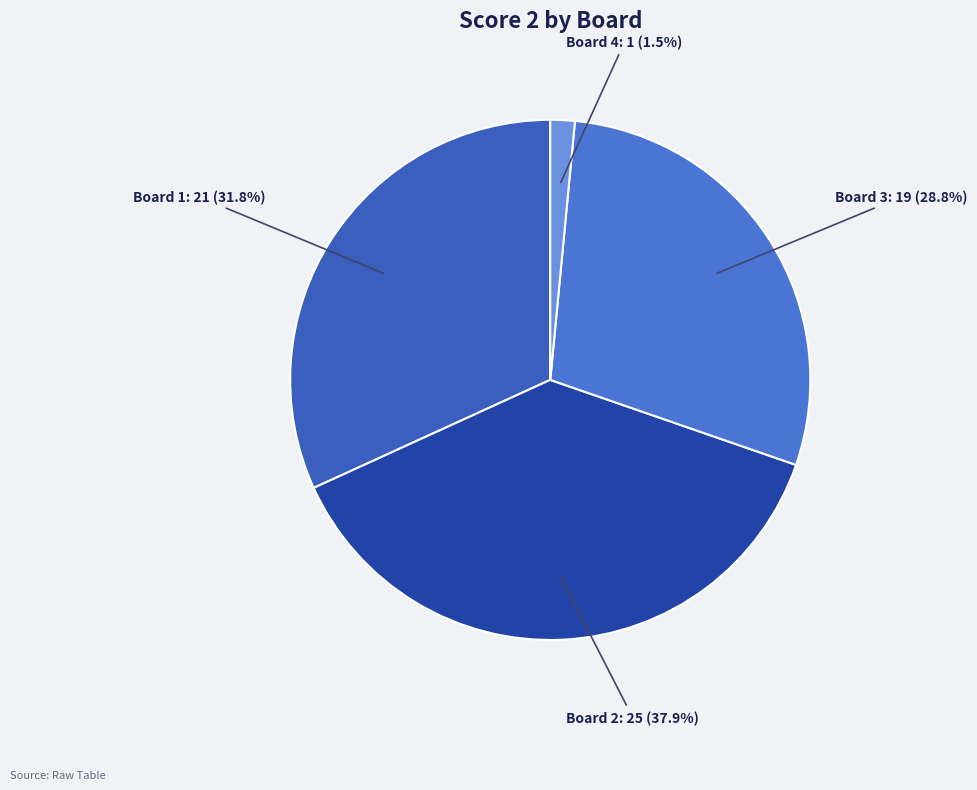

To the nearest percent, what is the difference between the largest and smallest slice percentages?

36%